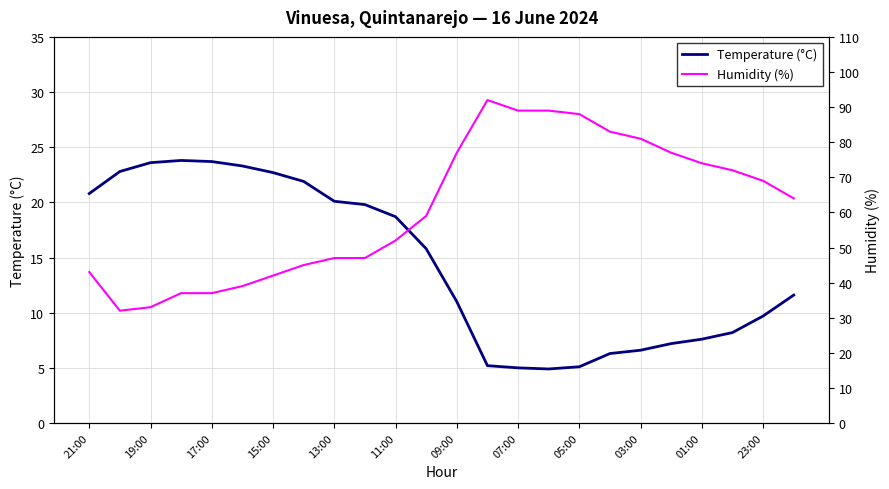

What is the lowest value of the Temperature (°C) series?

4.9